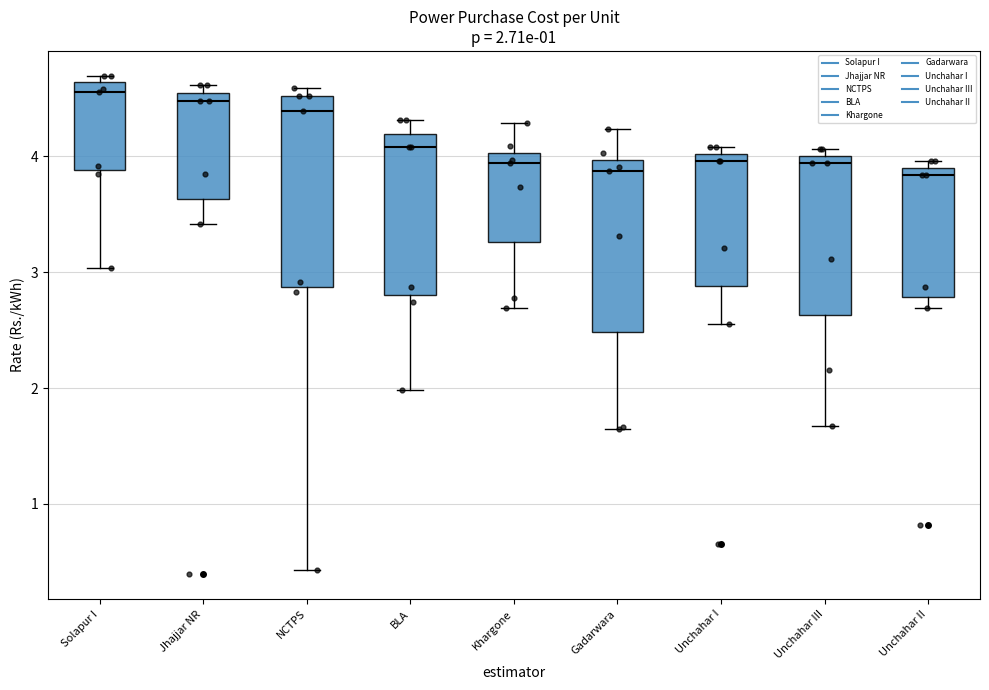

Which box is the tallest, from its lower edge to its upper edge?

NCTPS